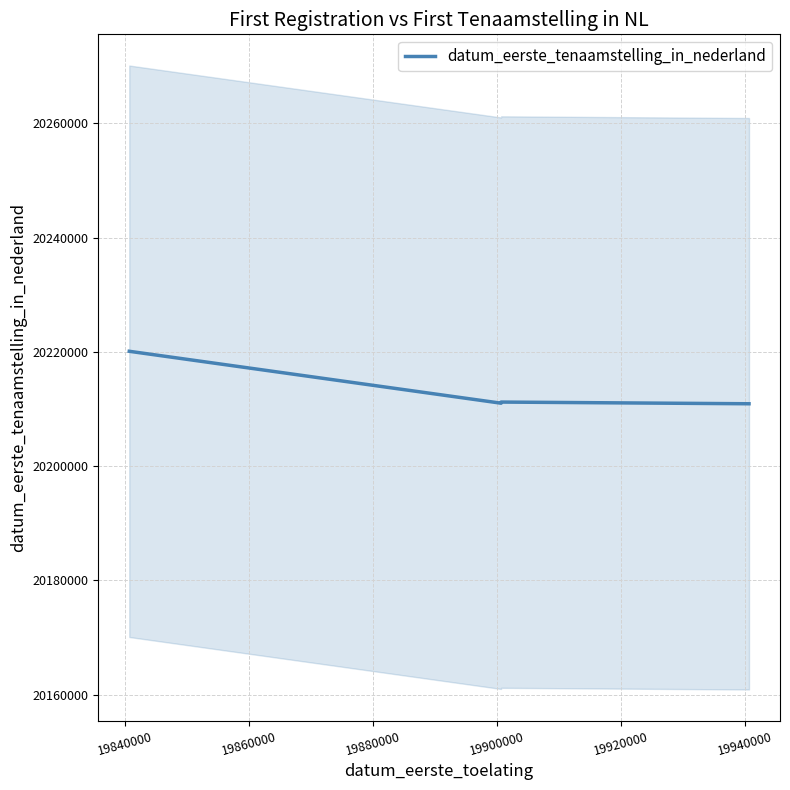

What is the value of the 3rd point from the left?

20211216